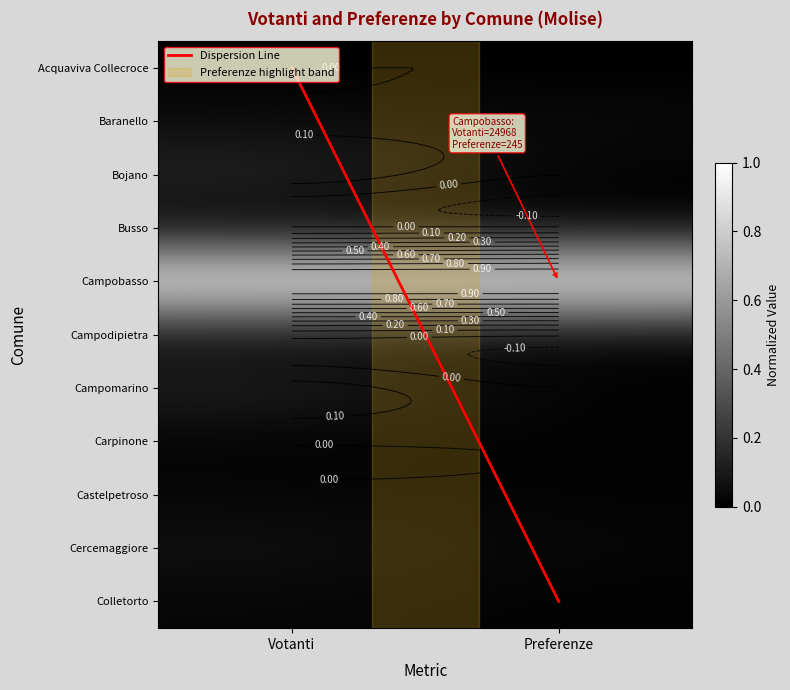

Which series has the widest spread of values?

Dispersion Line